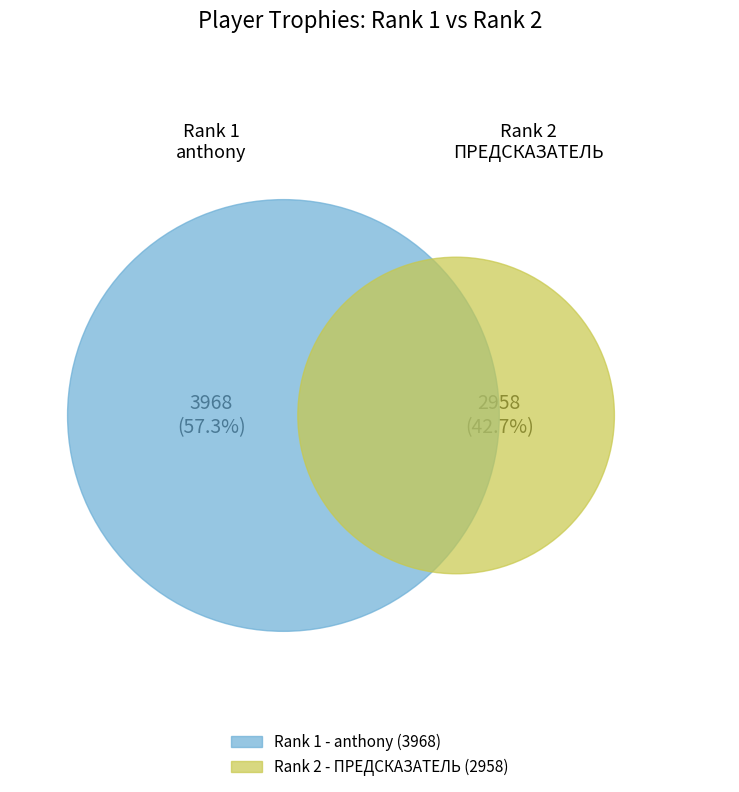

Rank the categories by value from lowest to highest.

2, 1